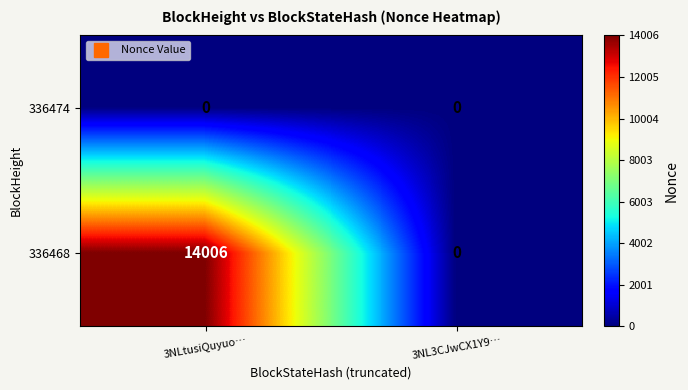

Reading left to right, what are all the values shown in this chart?

336474: 0	0
336468: 14006	0